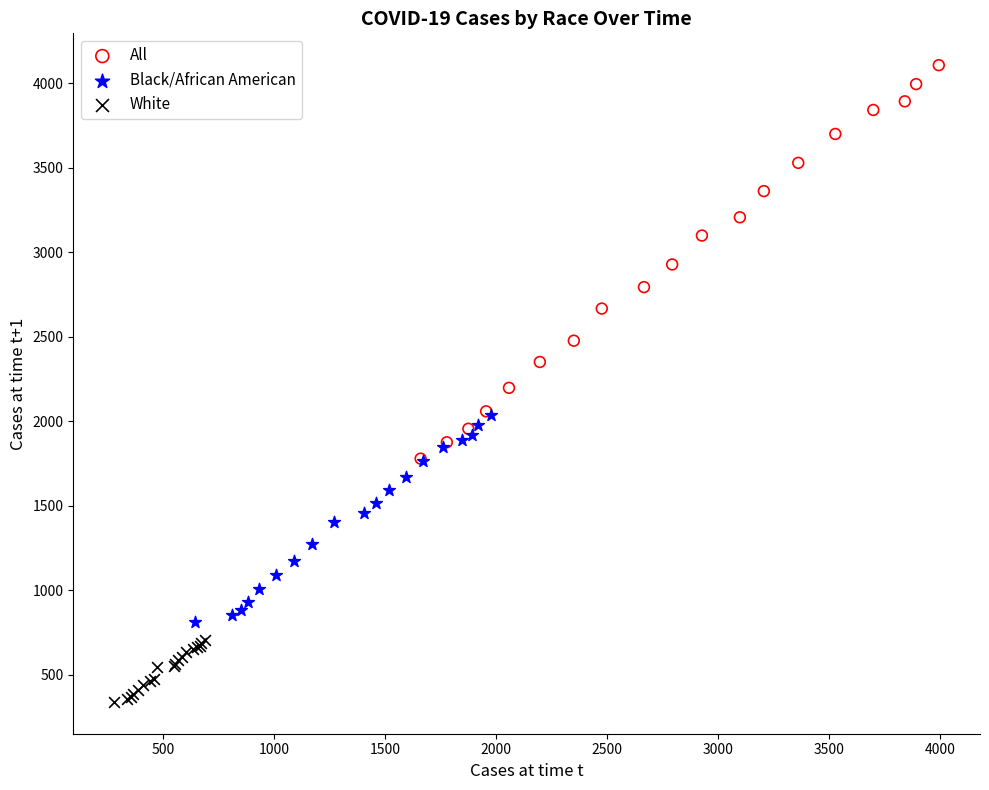

What are all the series names shown in the legend?

All, Black/African American, White